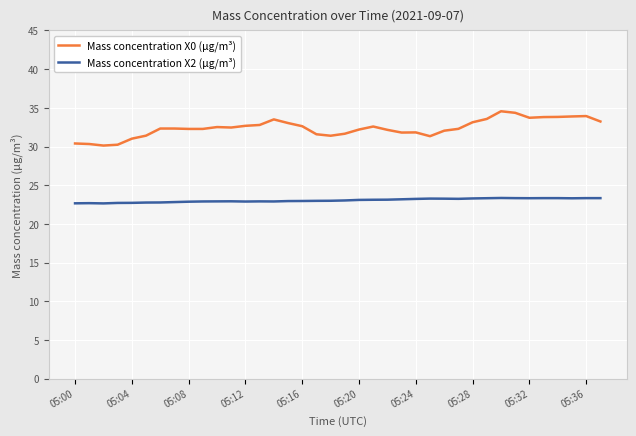

What is the sum of all Mass concentration X0 (μg/m³) values?

1231.4